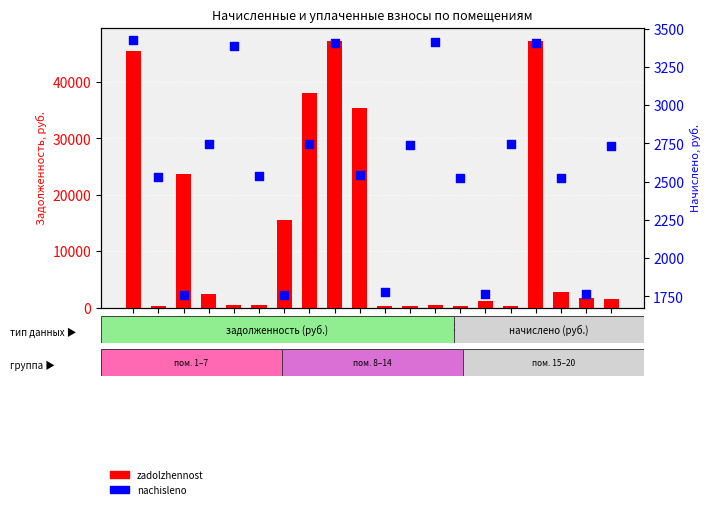

What is the total value across all series at п.13?

3789.5